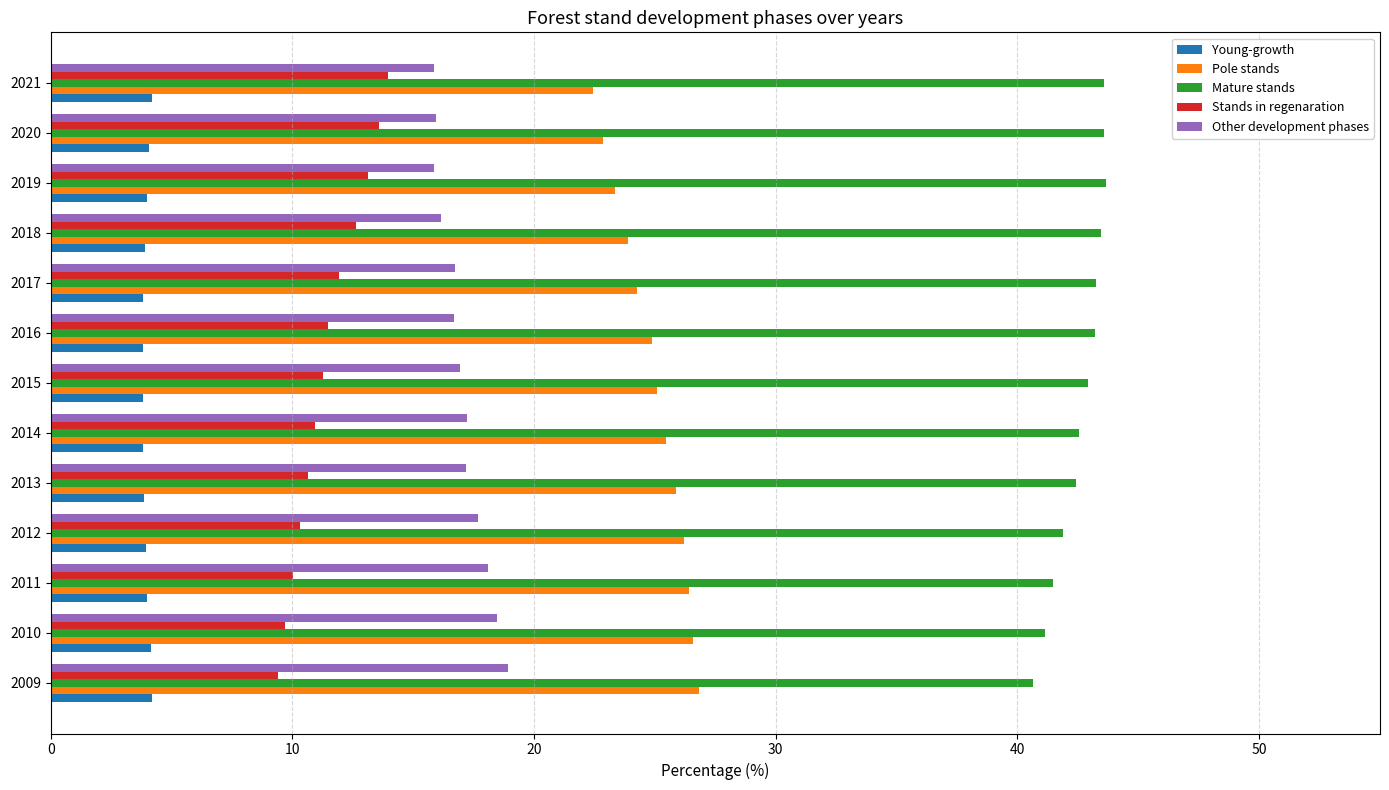

Which series has the largest total across all categories?

Mature stands